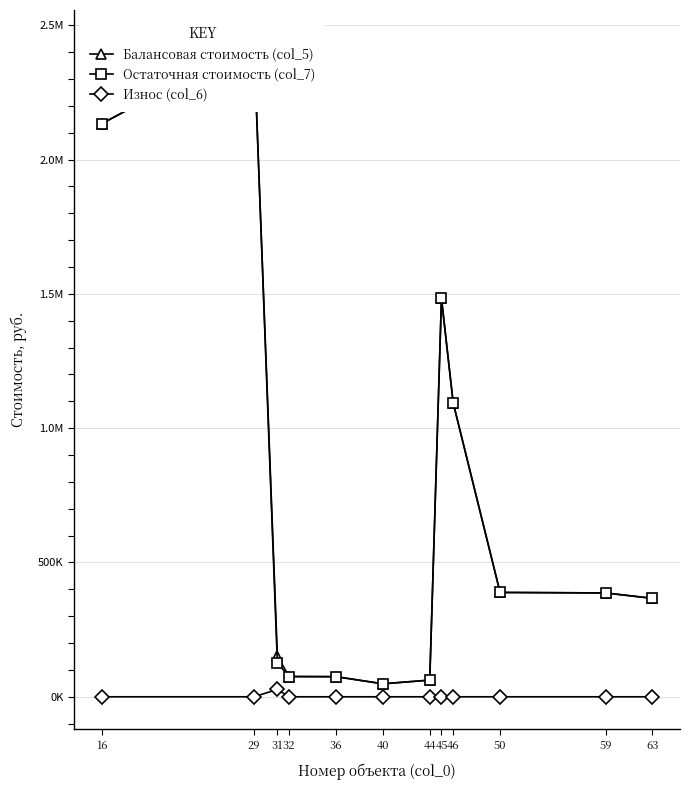

Reading left to right, list all the values displayed in this chart.

Балансовая стоимость (col_5): 16=2133519.1	29=2435404.8	31=153230.0	32=75336.5	36=74926.8	40=48315.9	44=62057.7	45=1483436.4	46=1094473.0	50=388480.1	59=386671.9	63=366463.3
Остаточная стоимость (col_7): 16=2133519.1	29=2435404.8	31=125972.4	32=75336.5	36=74926.8	40=48315.9	44=62057.7	45=1483436.4	46=1094473.0	50=388480.1	59=386671.9	63=366463.3
Износ (col_6): 16=0.0	29=0.0	31=27257.6	32=0.0	36=0.0	40=0.0	44=0.0	45=0.0	46=0.0	50=0.0	59=0.0	63=0.0